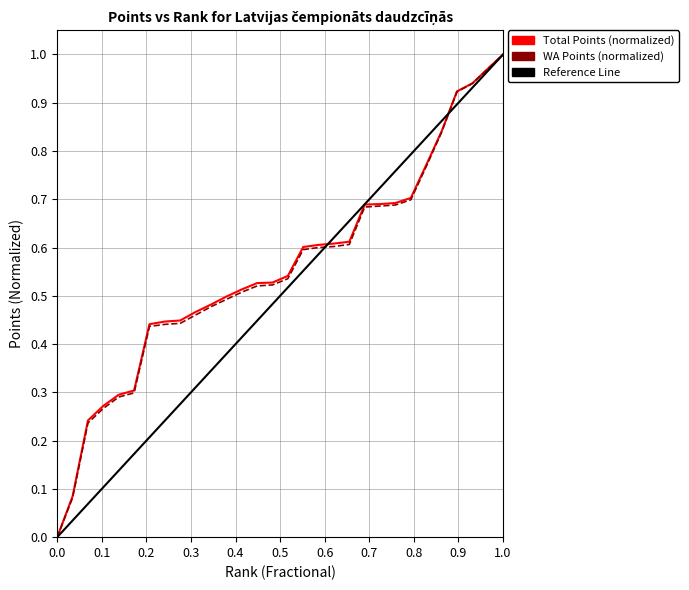

What is the maximum value for Total Points?

1.0